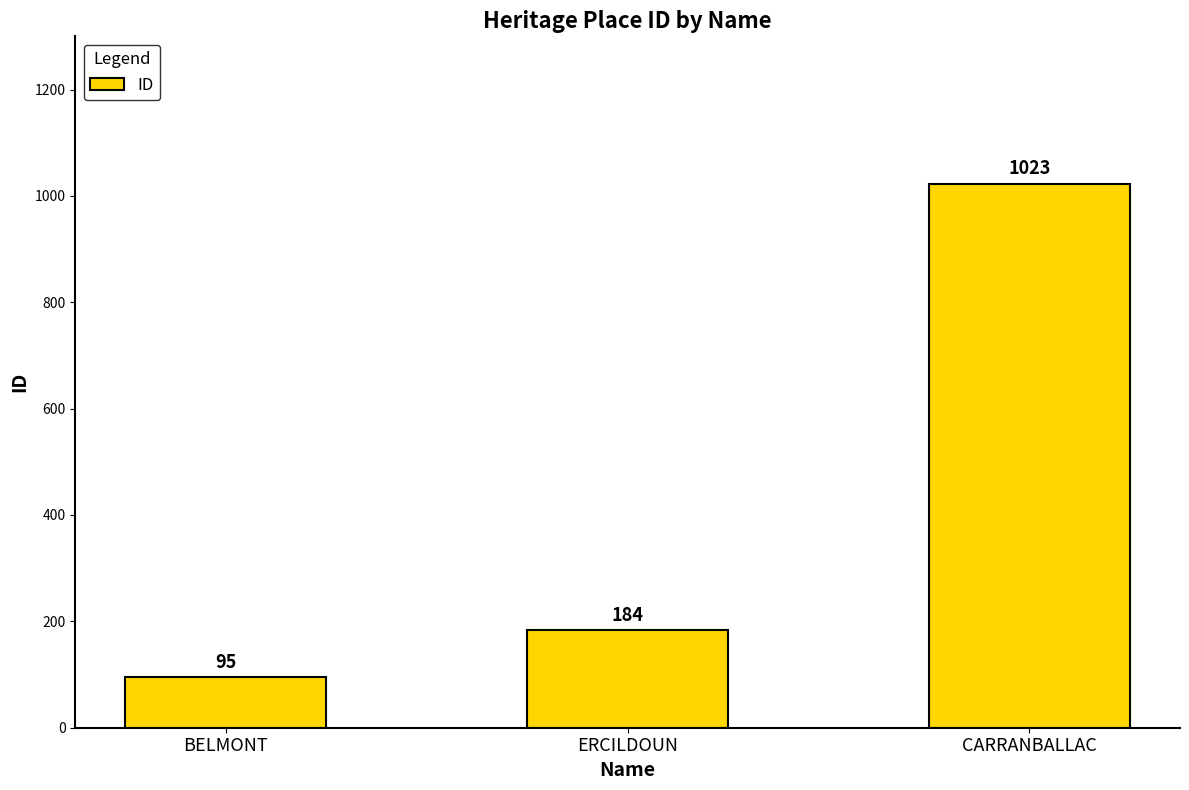

What position from the right is BELMONT?

3